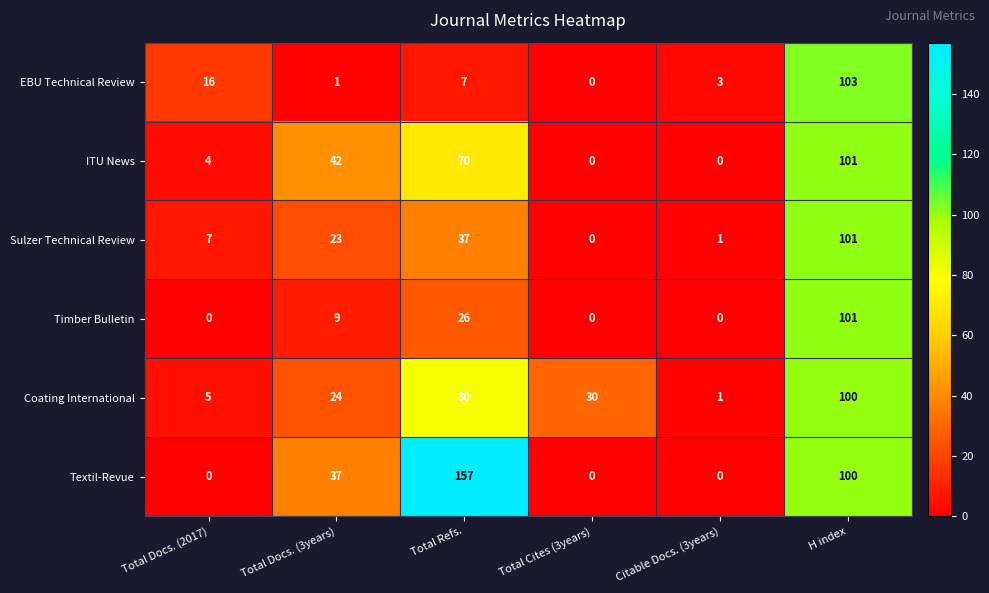

Which series has the widest spread of values?

Textil-Revue